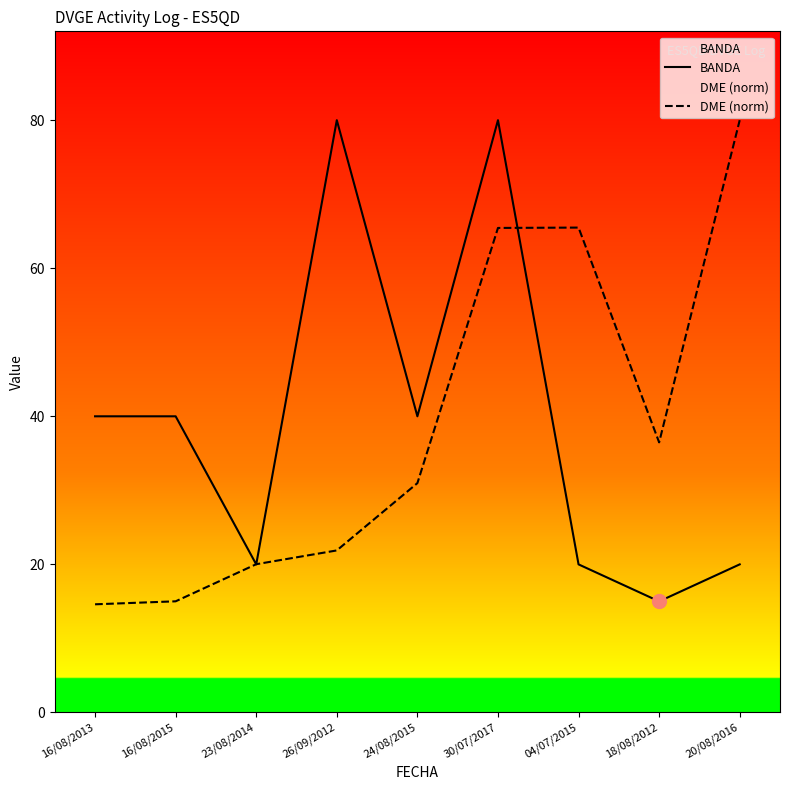

Where does the DME (norm) series first go above 30?

24/08/2015